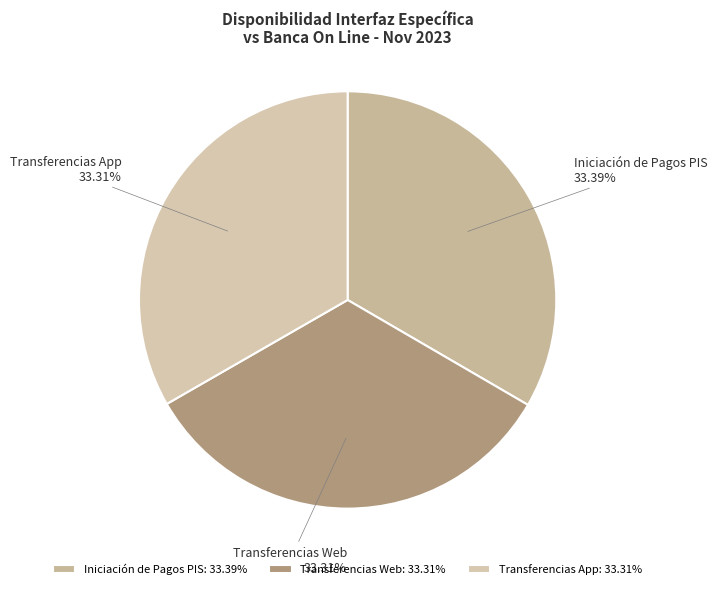

Does any single category account for the majority?

No